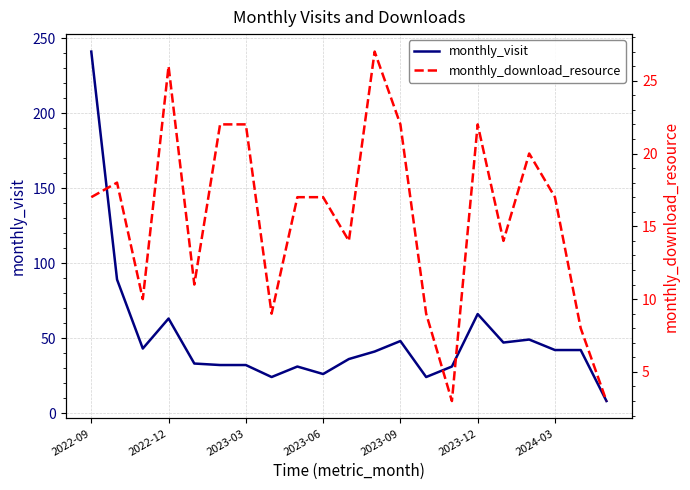

What is the average value of the monthly_download_resource series?

16